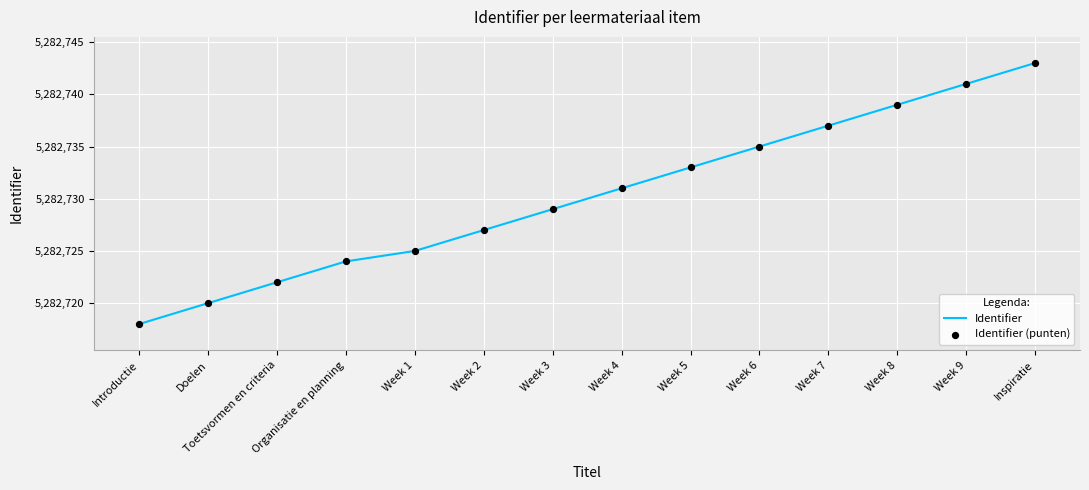

Which has a higher value, Week 6 or Week 7?

Week 7